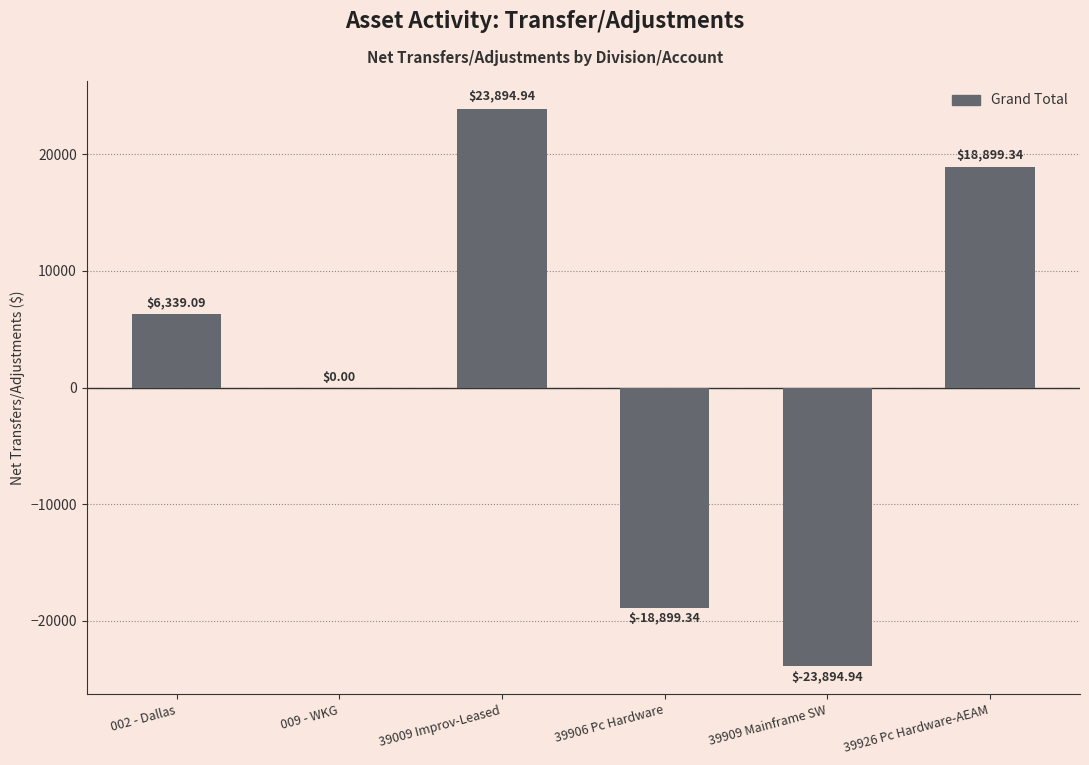

The chart shows a value of -23894.9 at 39909 Mainframe SW. True or false?

True